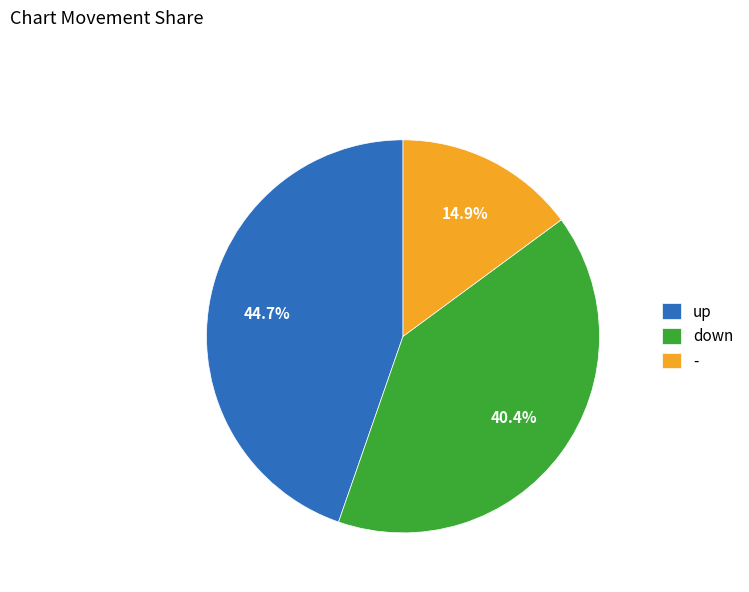

How much of the chart is everything except down?

59.6%